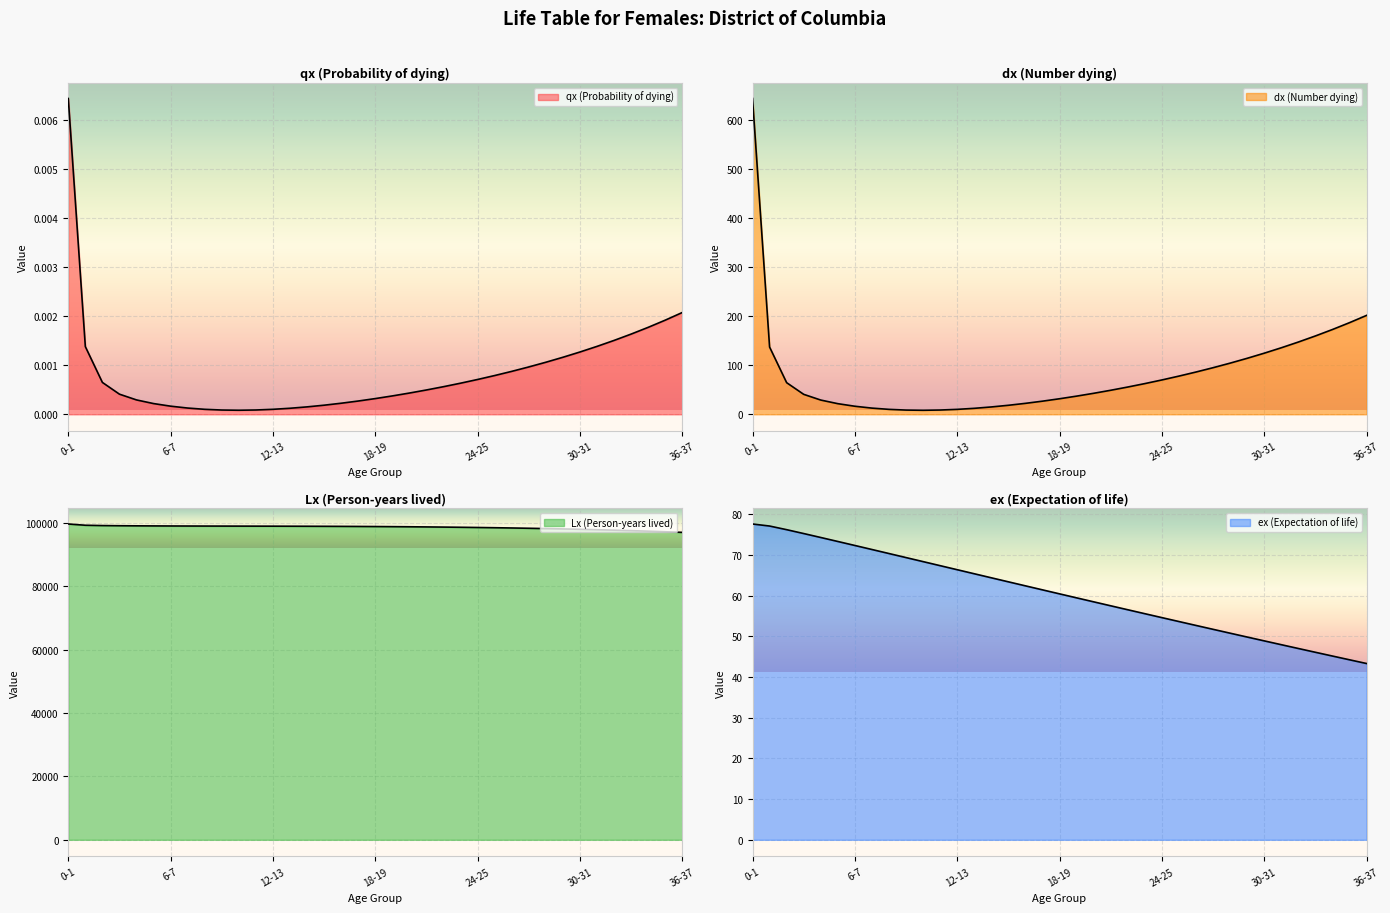

What is the difference between the second highest and minimum values in the Lx (Person-years lived) series?

2248.8